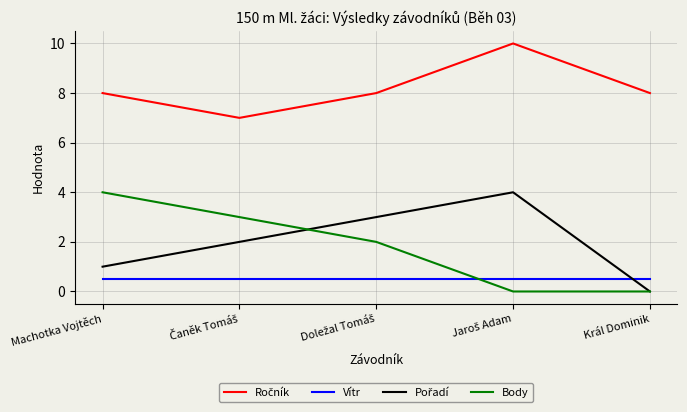

What is the difference between the highest and lowest values at Král Dominik?

8.0